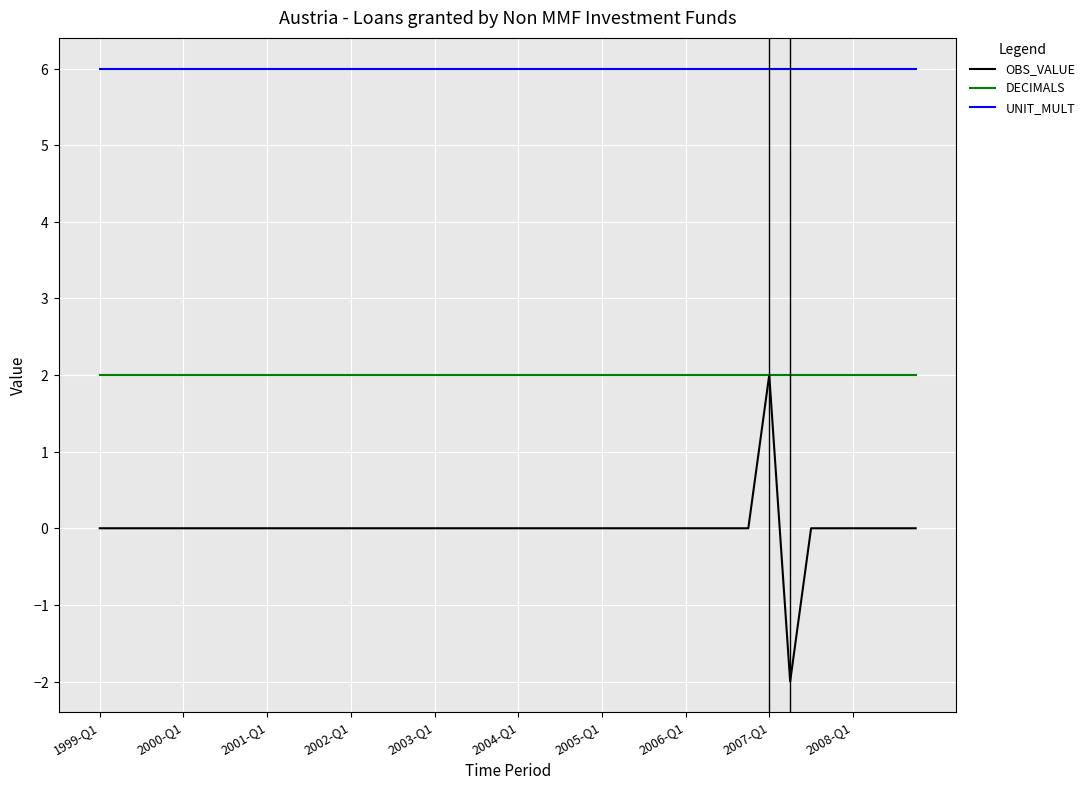

At which category does OBS_VALUE reach its first local peak?

2007-Q1